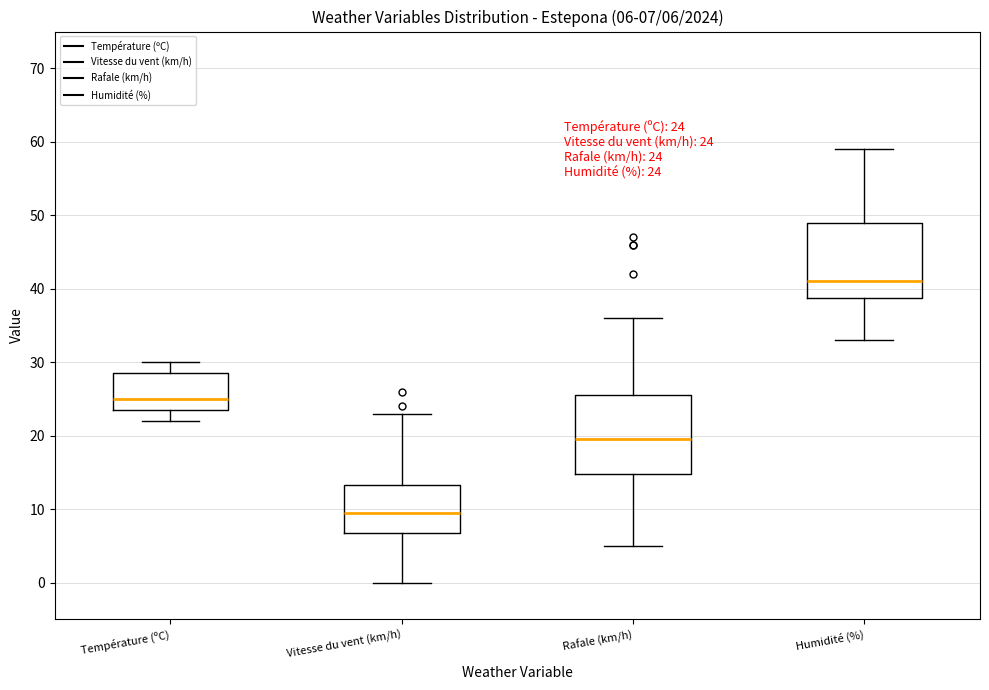

Which box has the highest median line?

Humidité (%)